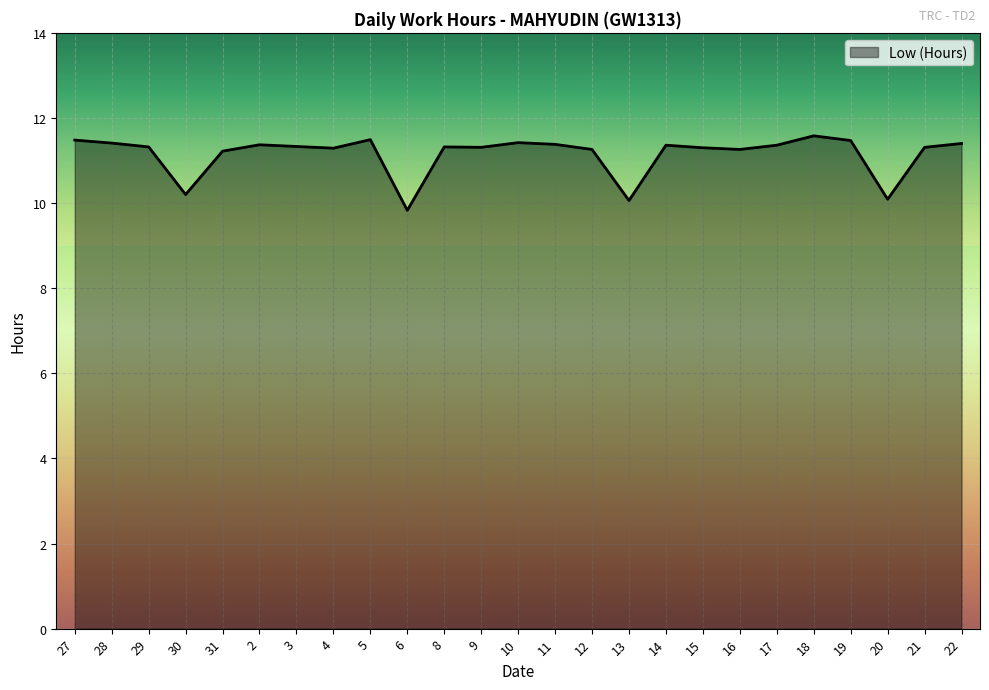

At which label does the data first exceed 11?

27